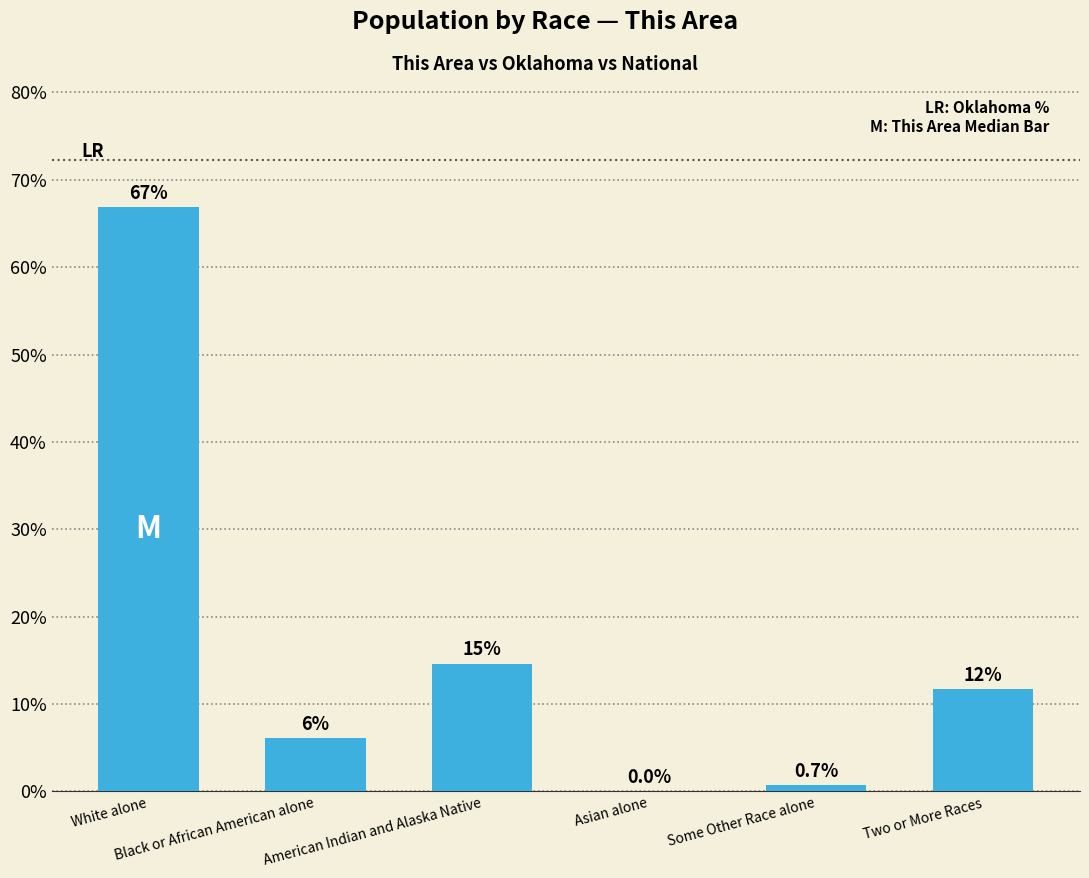

How many values are above zero?

5